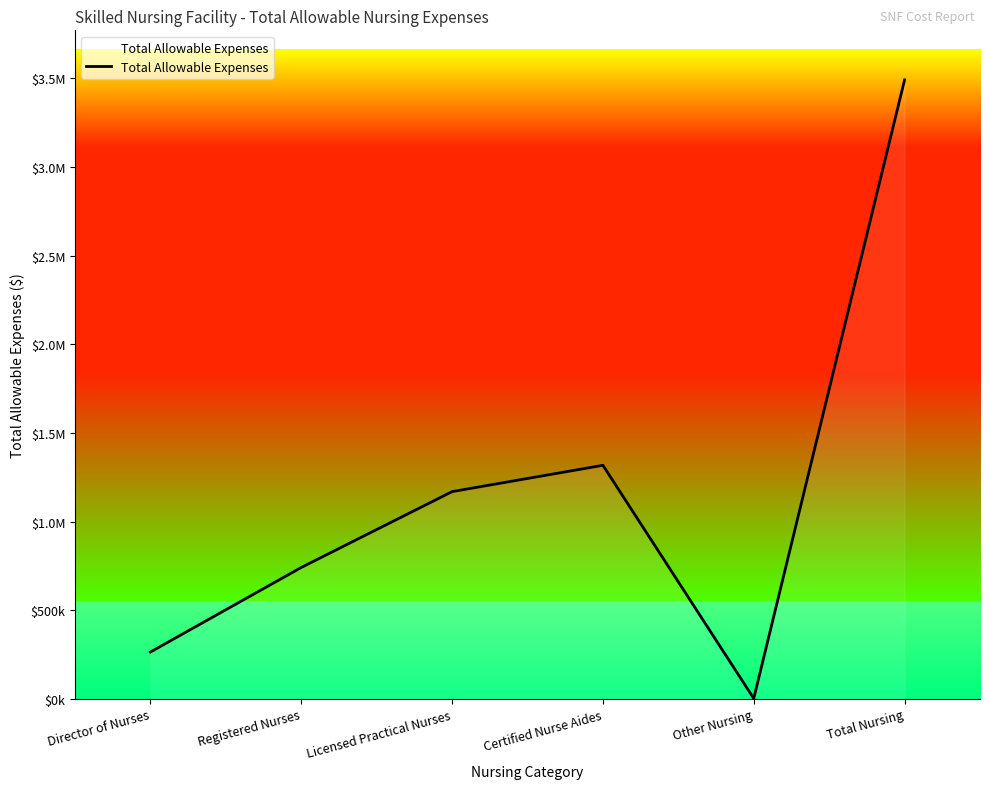

List the labels in order of value, smallest first.

Other Nursing, Director of Nurses, Registered Nurses, Licensed Practical Nurses, Certified Nurse Aides, Total Nursing